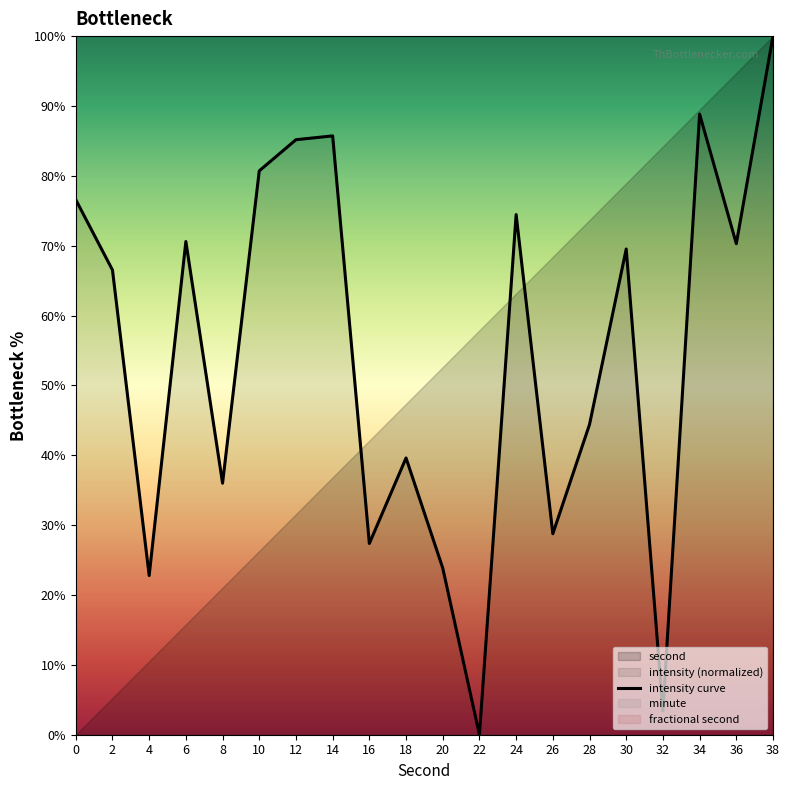

What is the difference between the values at 32 and 34?

85.4